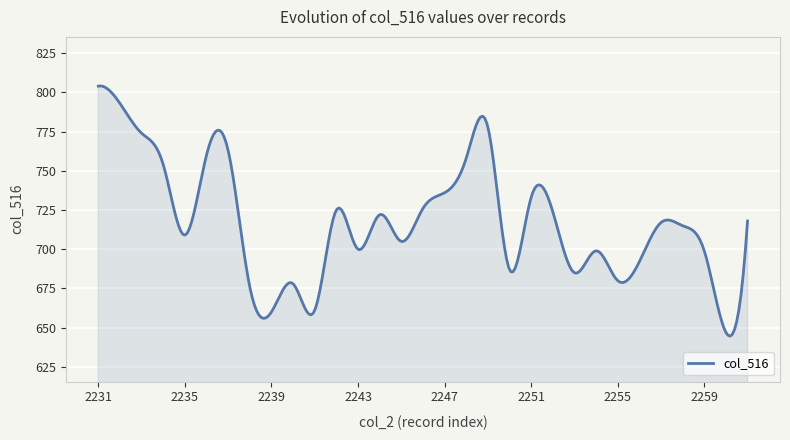

What is the difference between the maximum and second lowest values?

159.0